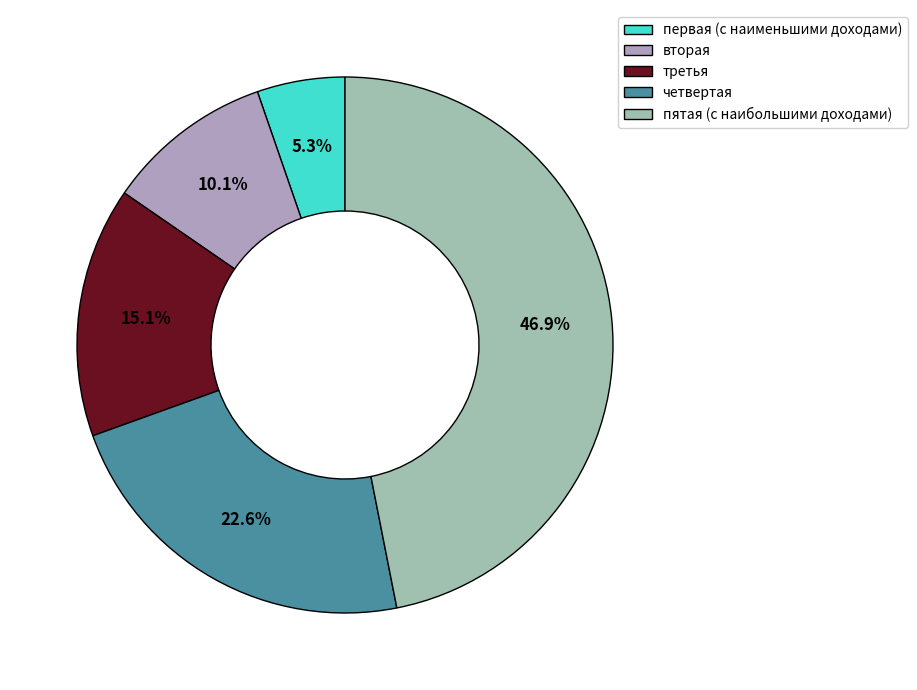

To the nearest percent, what percentage of the pie is четвертая?

23%